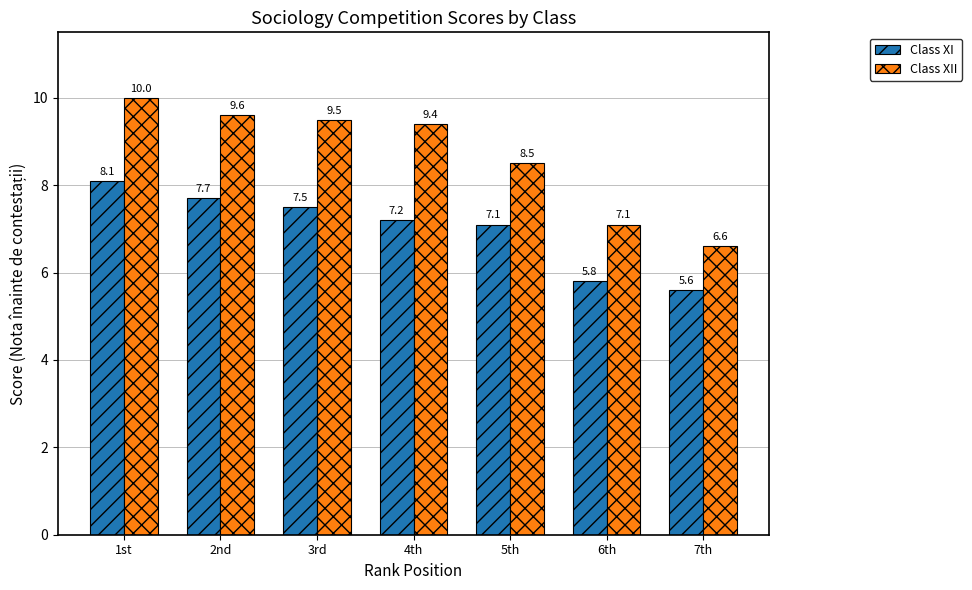

Reading left to right, transcribe all the data shown in this chart.

Class XI: 8.1	7.7	7.5	7.2	7.1	5.8	5.6
Class XII: 10.0	9.6	9.5	9.4	8.5	7.1	6.6